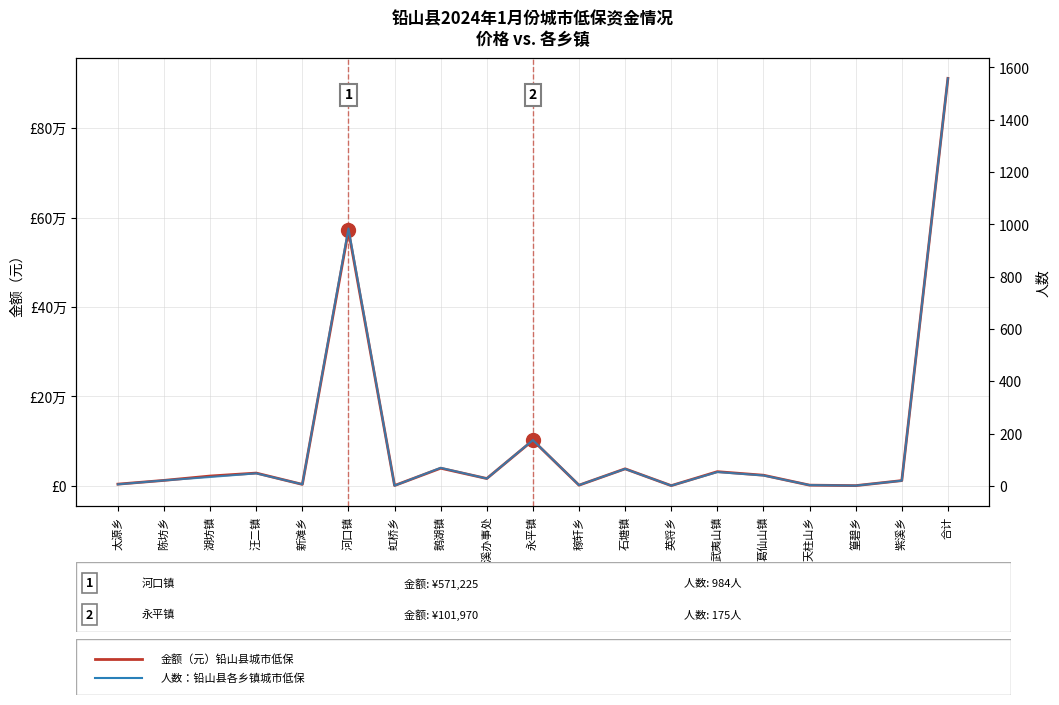

What is the value of the 金额（元） 铅山县城市低保 point at the 9th from the left?

16530